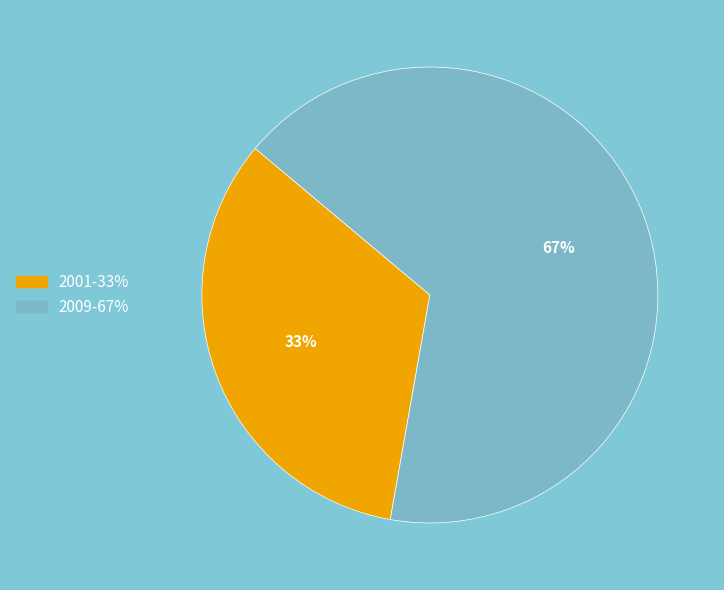

Is there any slice that represents more than half of the pie?

Yes